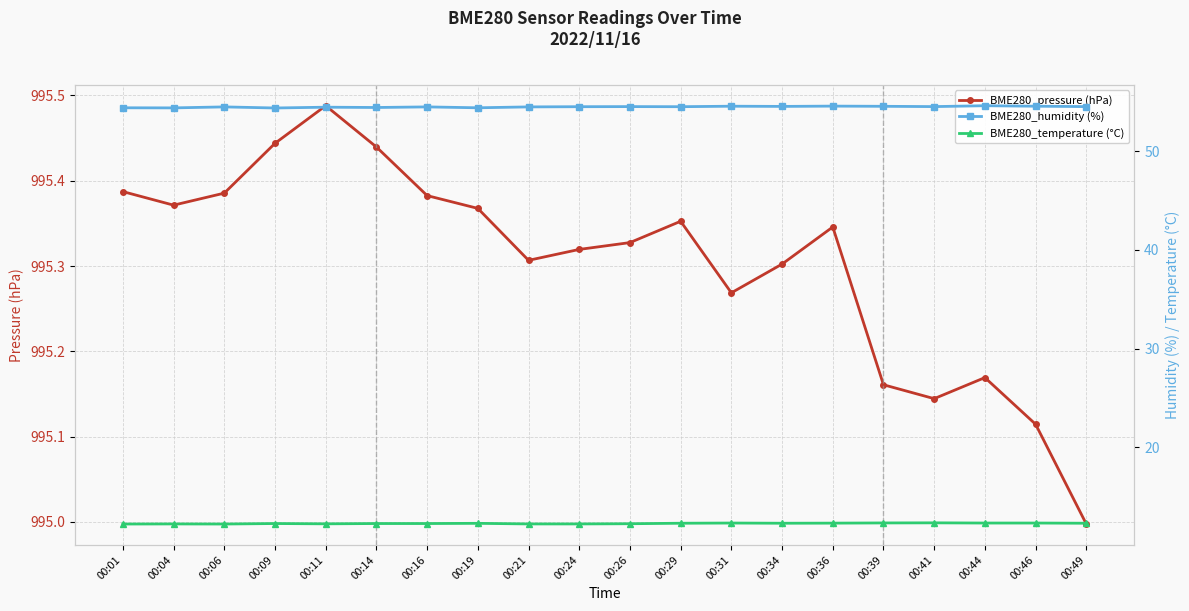

At how many categories does at least one series exceed 239?

20